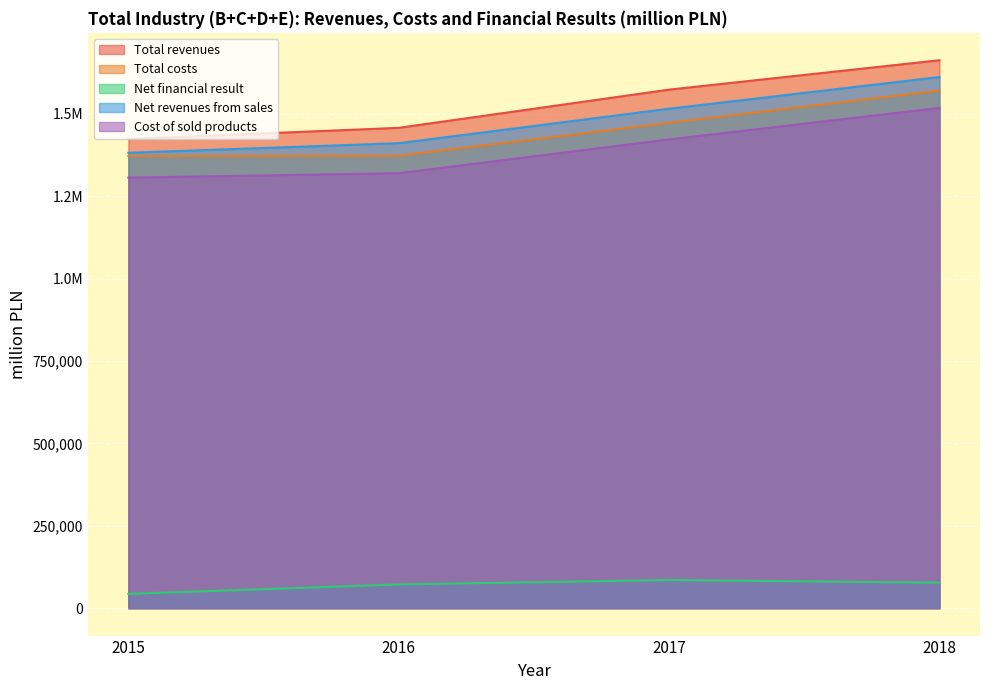

The value of Cost of sold products at 2015 is 1306190.9. True or false?

True